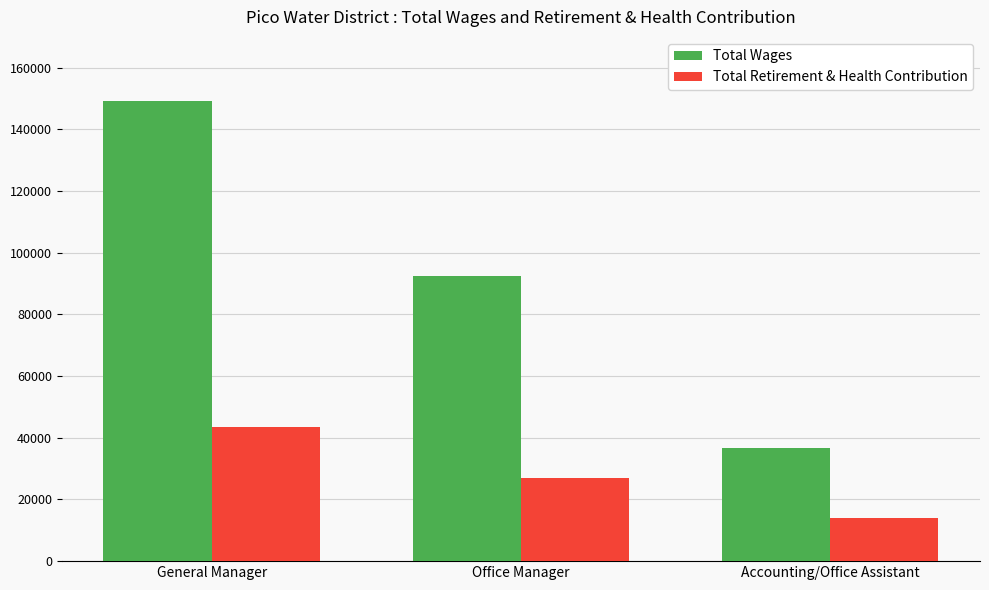

Which series has the widest spread of values?

Total Wages